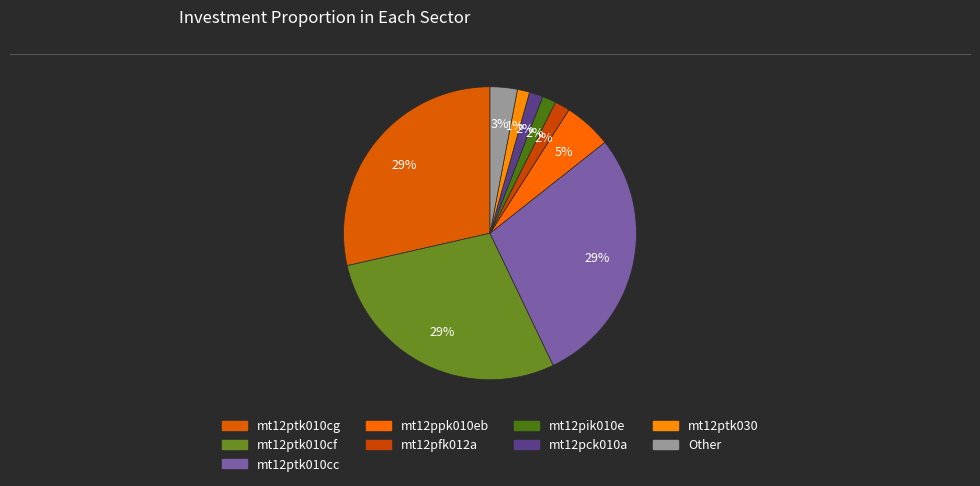

Count the number of slices in the pie.

9